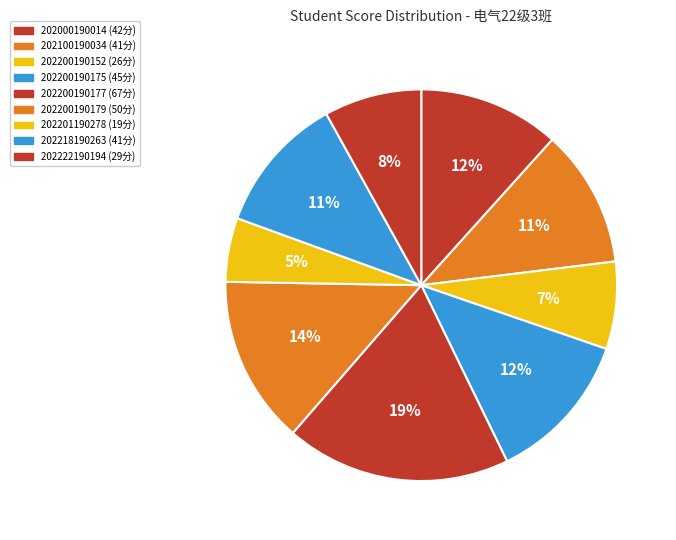

Count the number of slices in the pie.

9